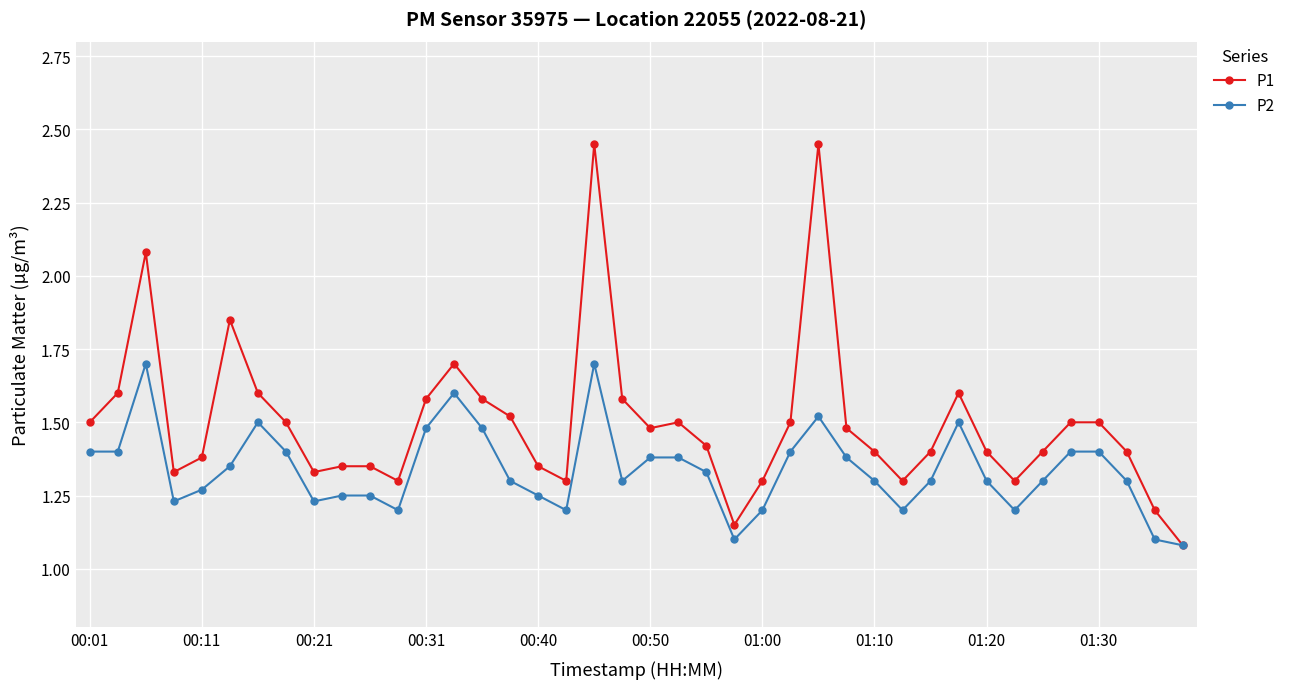

List the series in order of their peak value, highest first.

P1, P2